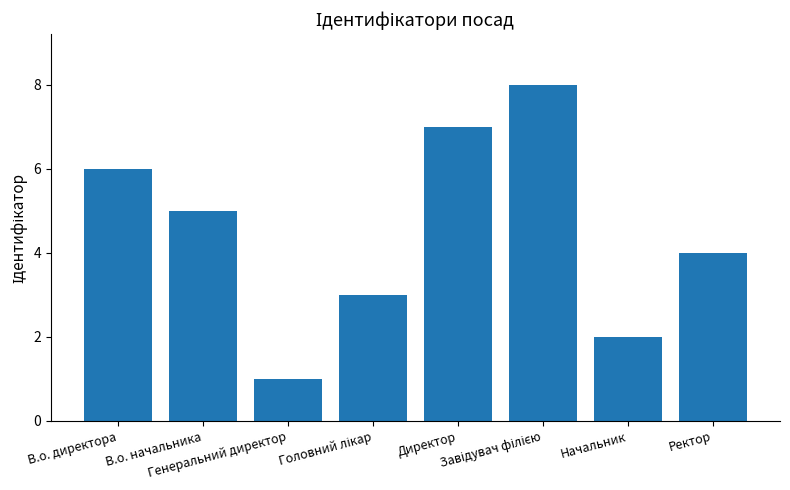

What is the change in value from Начальник to Ректор?

+2